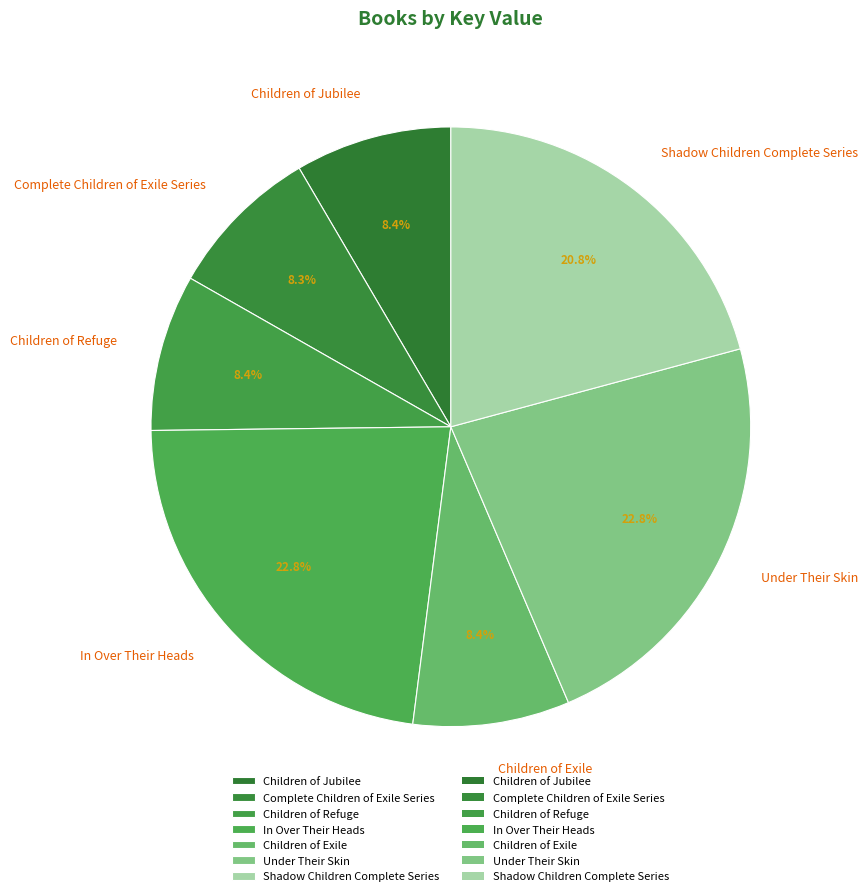

What is the ratio of the value at Under Their Skin to the value at In Over Their Heads?

1.0